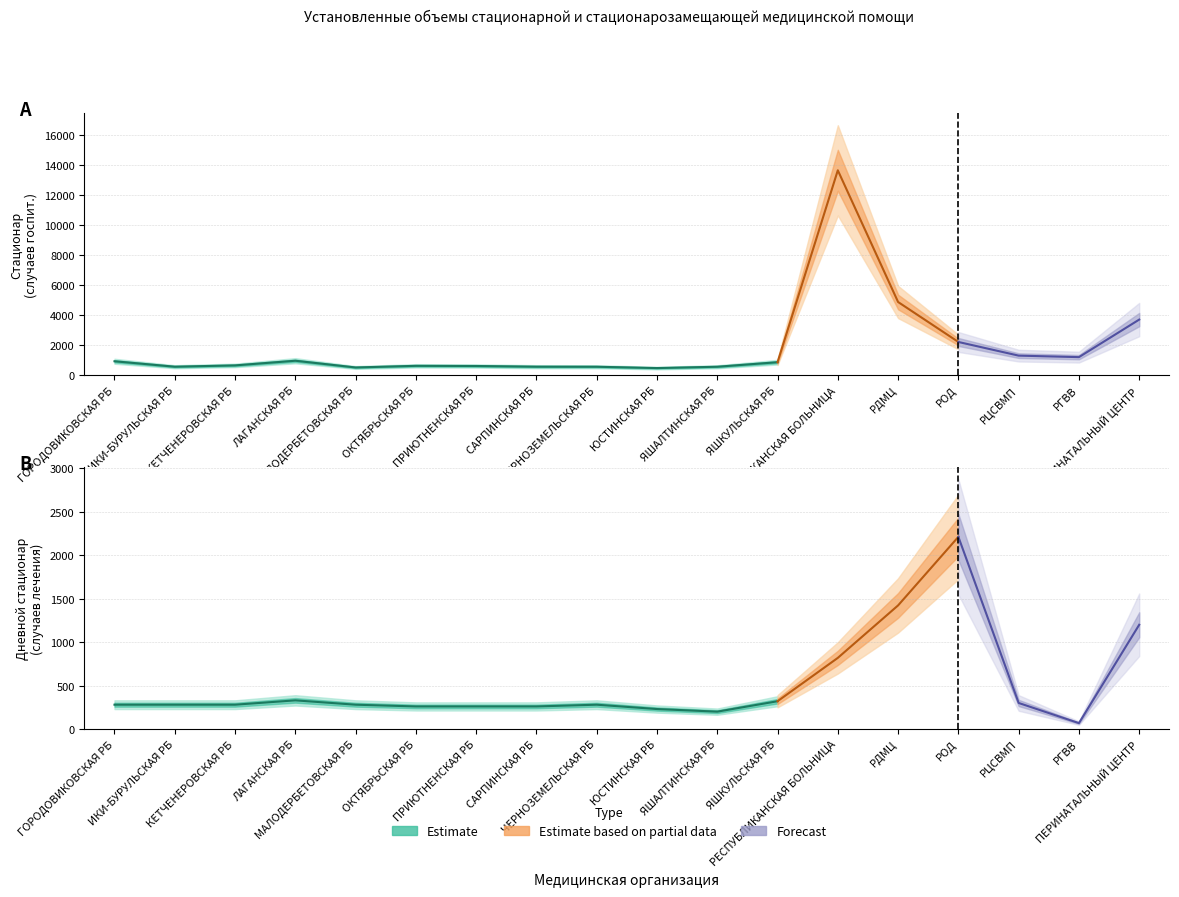

Does the chart display data point markers on the line(s)?

No